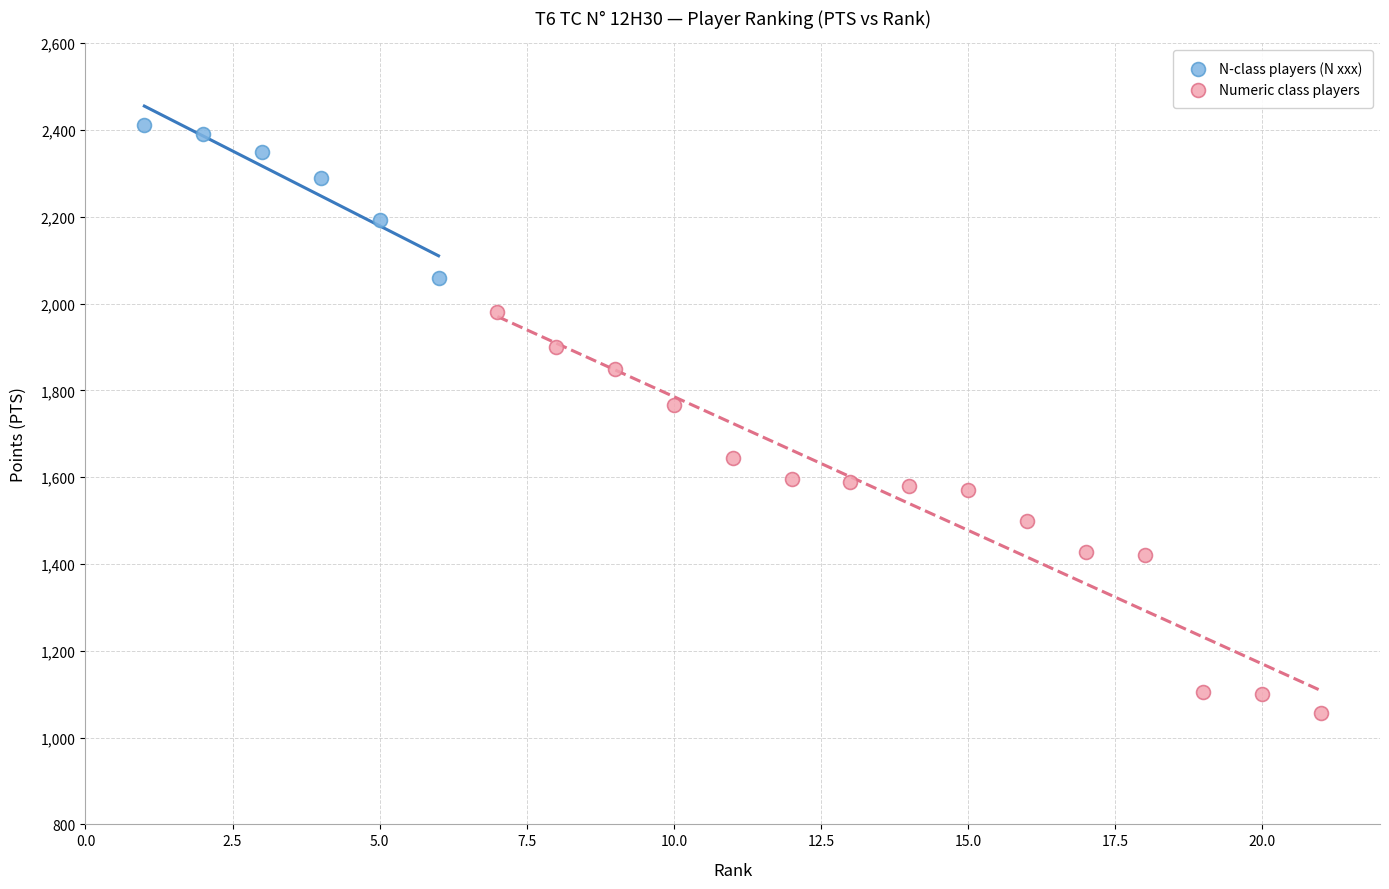

Which series reaches the minimum Y coordinate?

Numeric class players